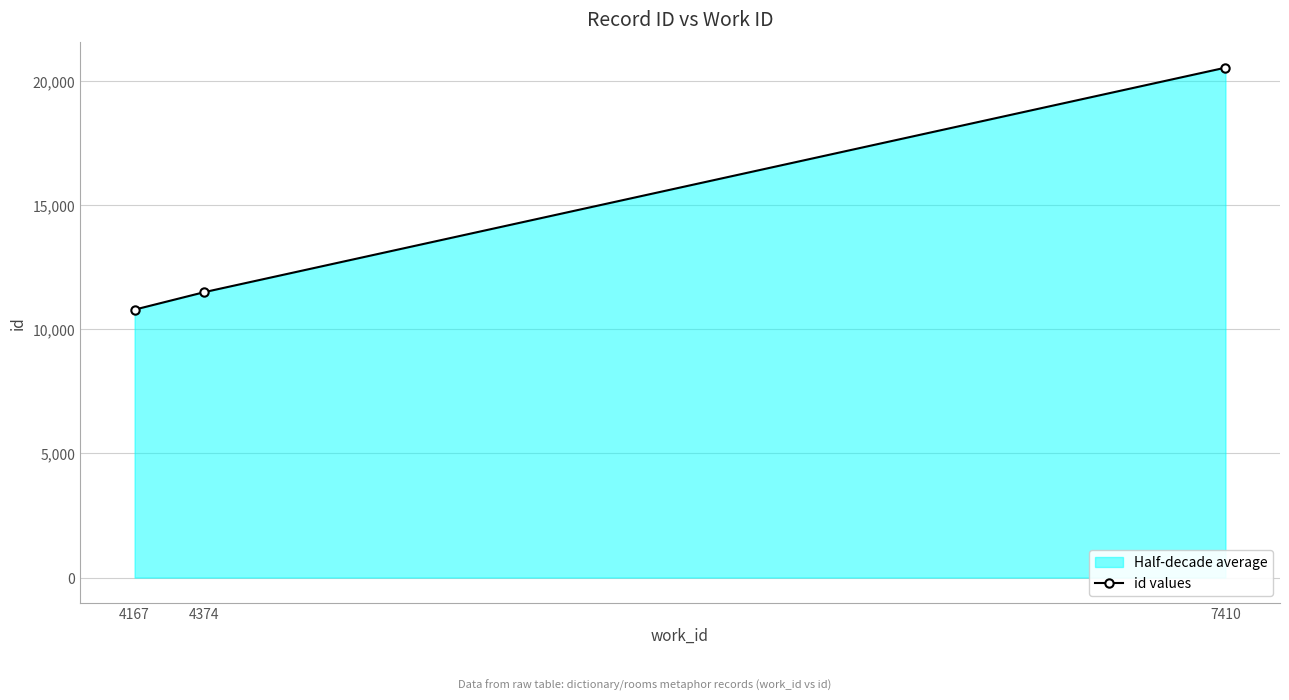

Rank the categories by value from highest to lowest.

7410, 4374, 4167